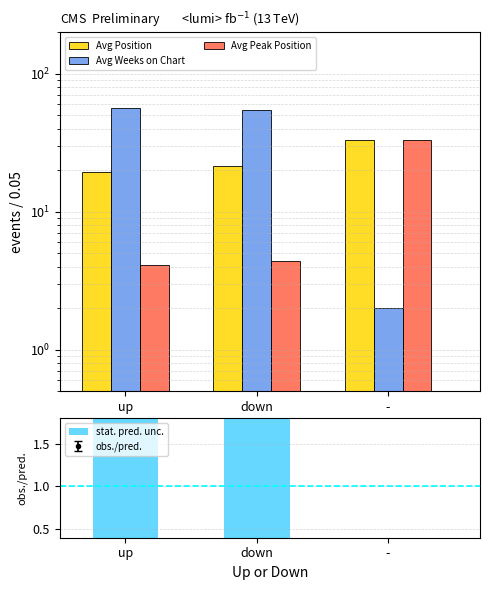

What is the highest value of the stat. pred. unc. series?

2.9